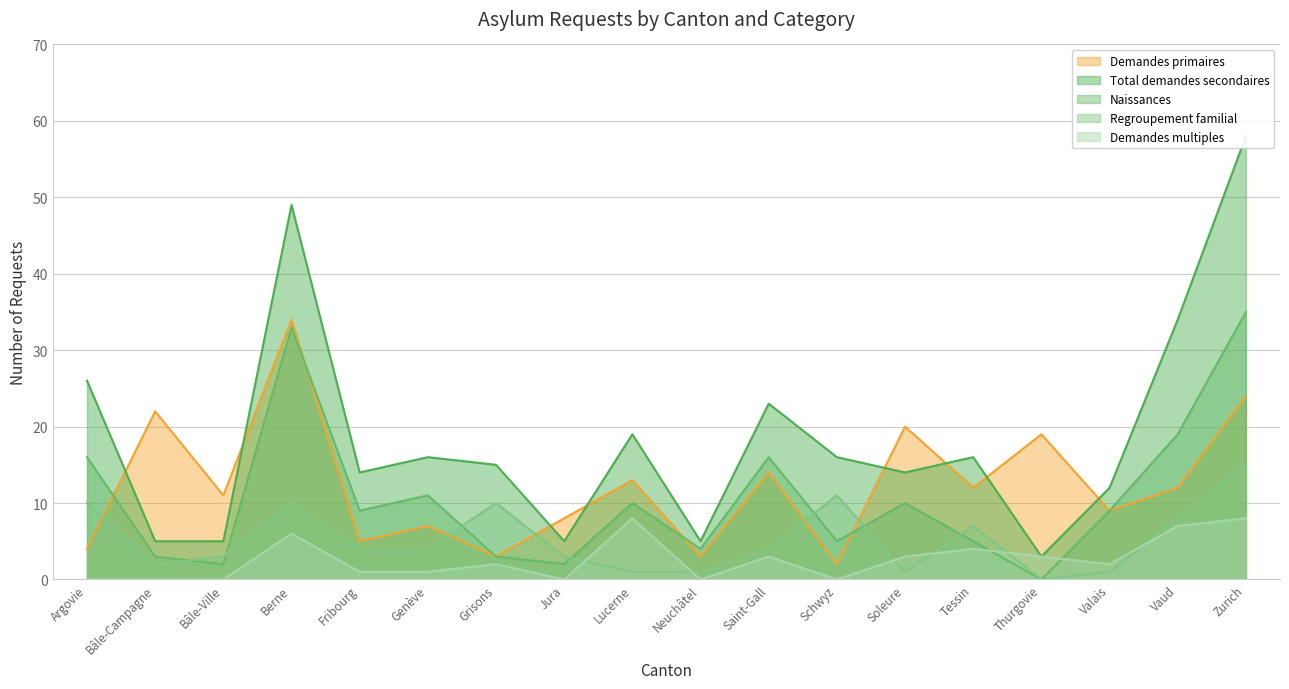

What is the highest value of the Demandes multiples series?

8